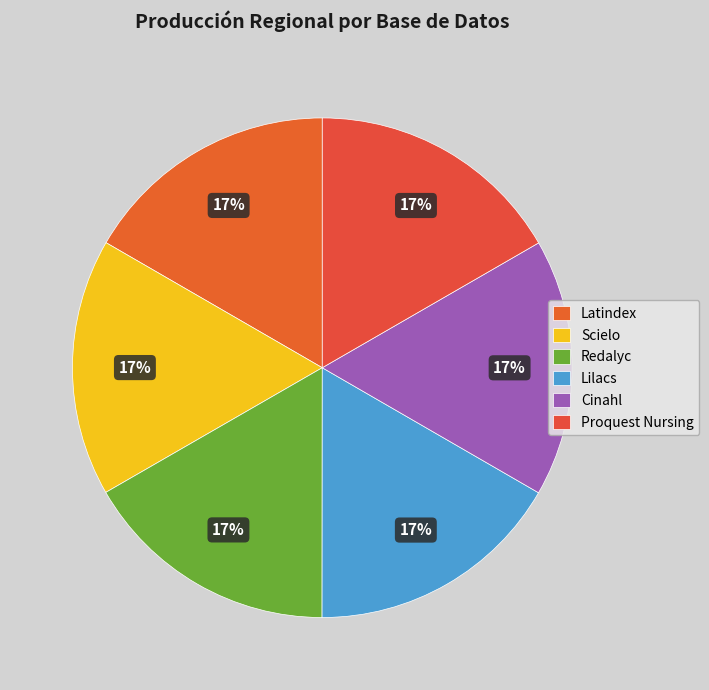

To the nearest percent, what portion does Cinahl represent?

17%